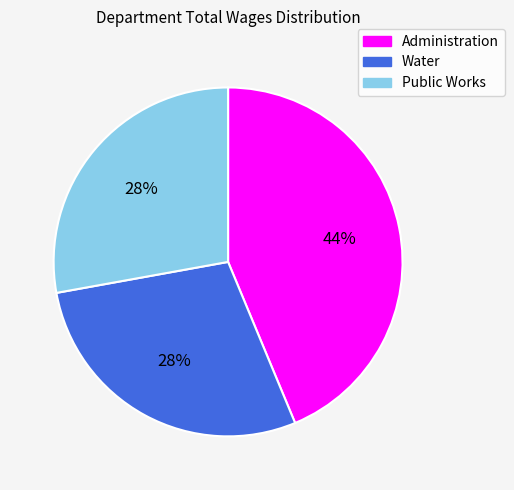

Do Public Works and Water together represent more than half of the pie?

Yes